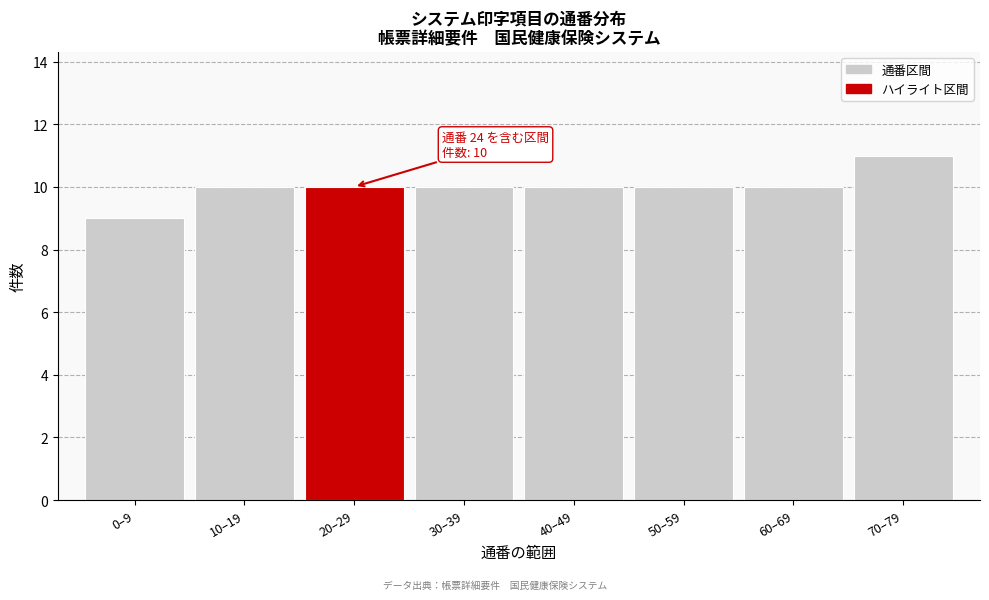

Reading left to right, extract all data points from this chart.

9	10	10	10	10	10	10	11